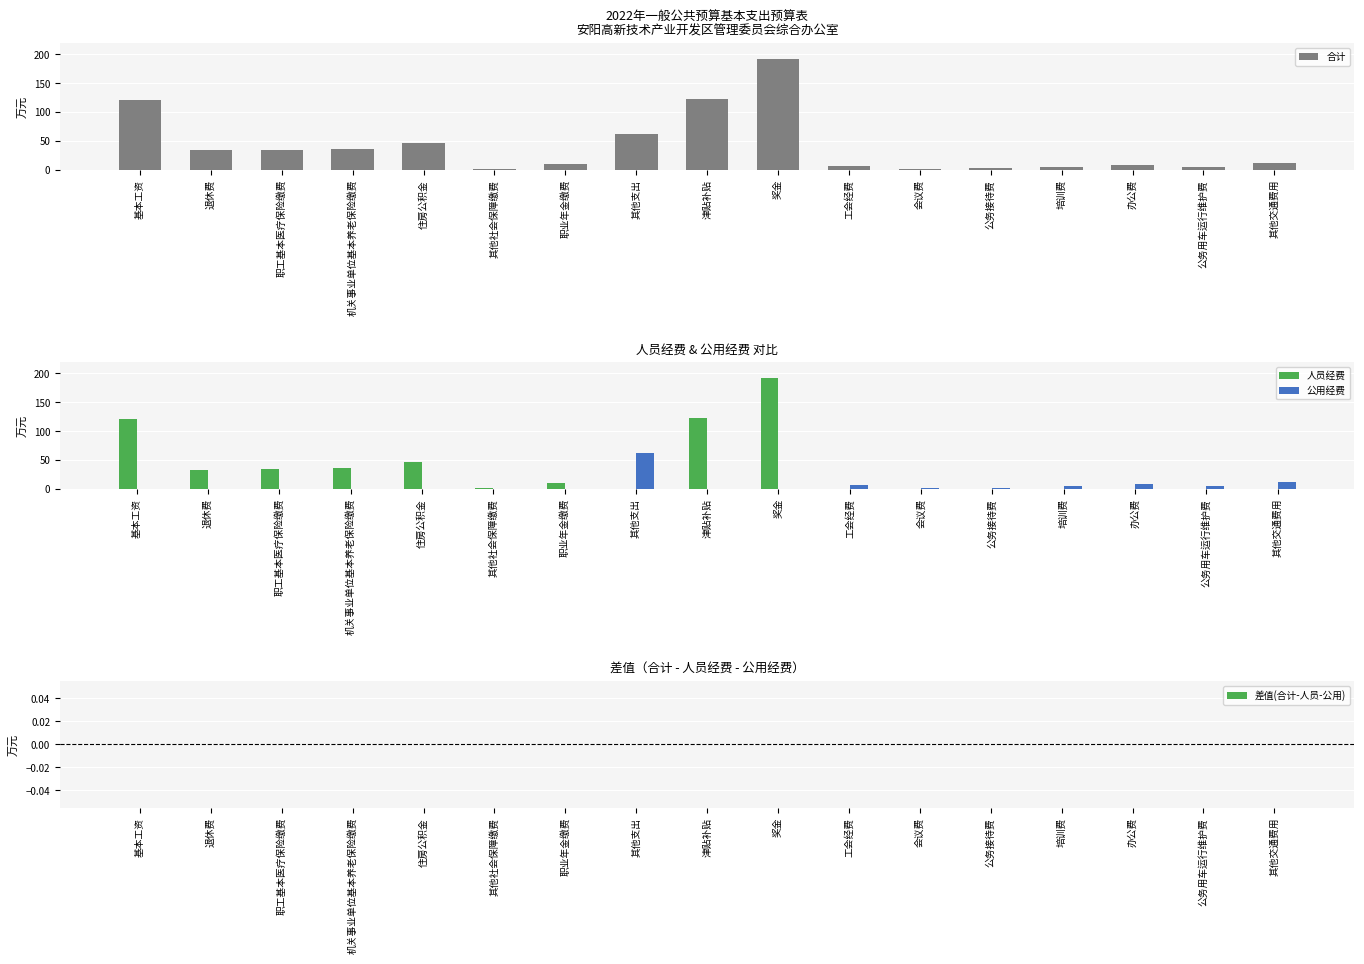

True or false: 公用经费 has a value of 2.1 at 会议费.

False